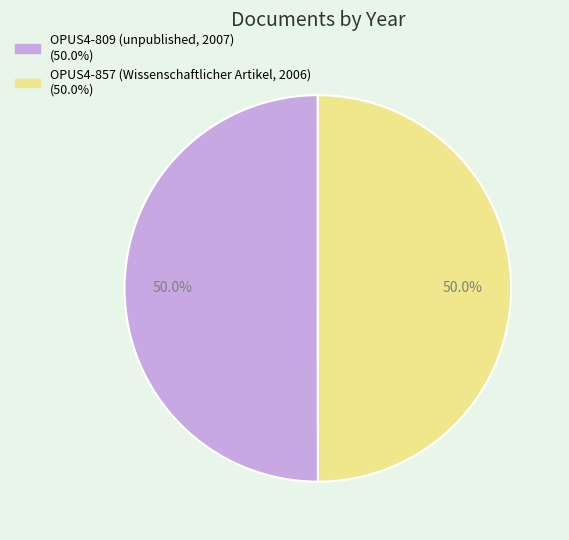

What is the total percentage of OPUS4-857 (Wissenschaftlicher Artikel, 2006) and OPUS4-809 (unpublished, 2007)?

100.0%